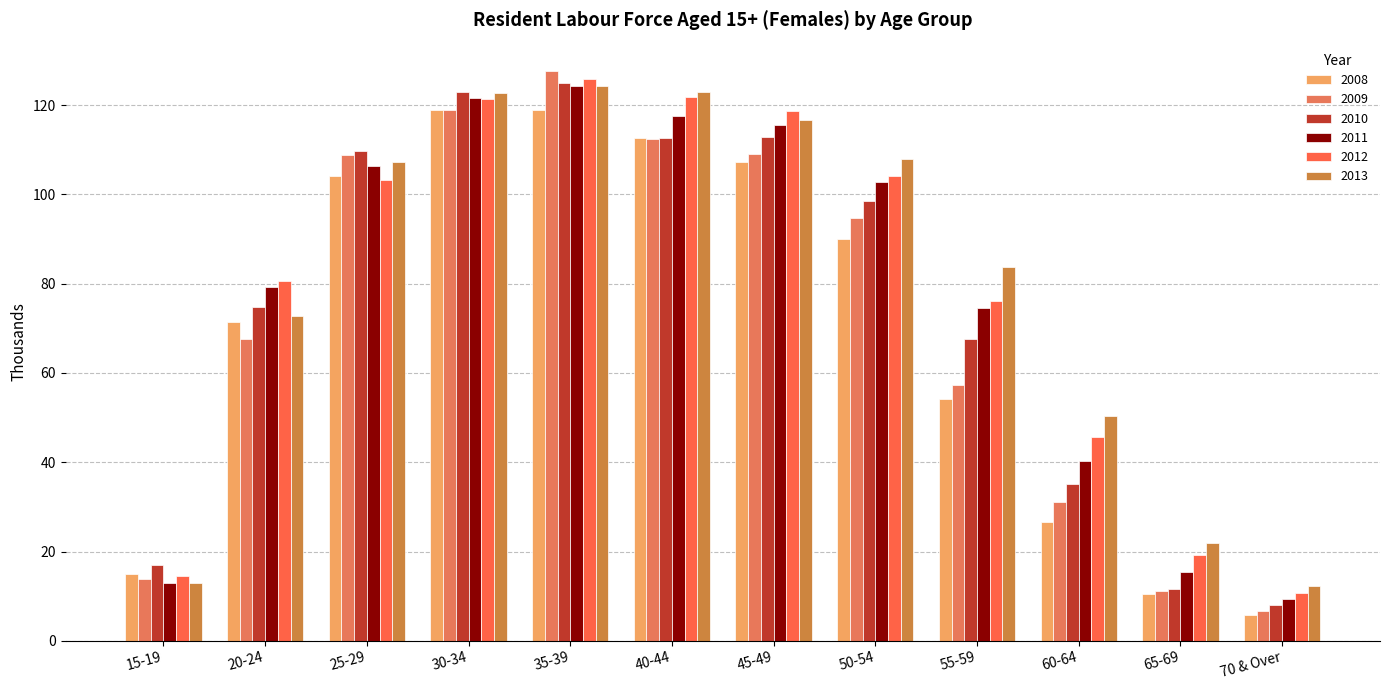

What is the approximate value of 2010 at 15-19?

17.0